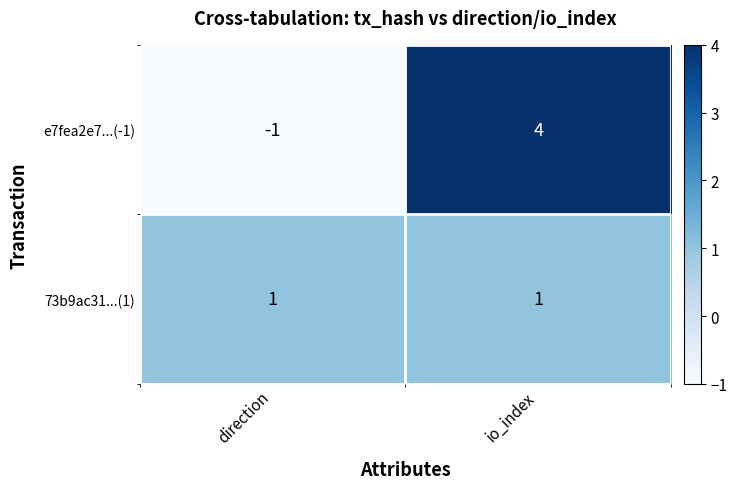

At which category is the sum across all series the highest?

io_index